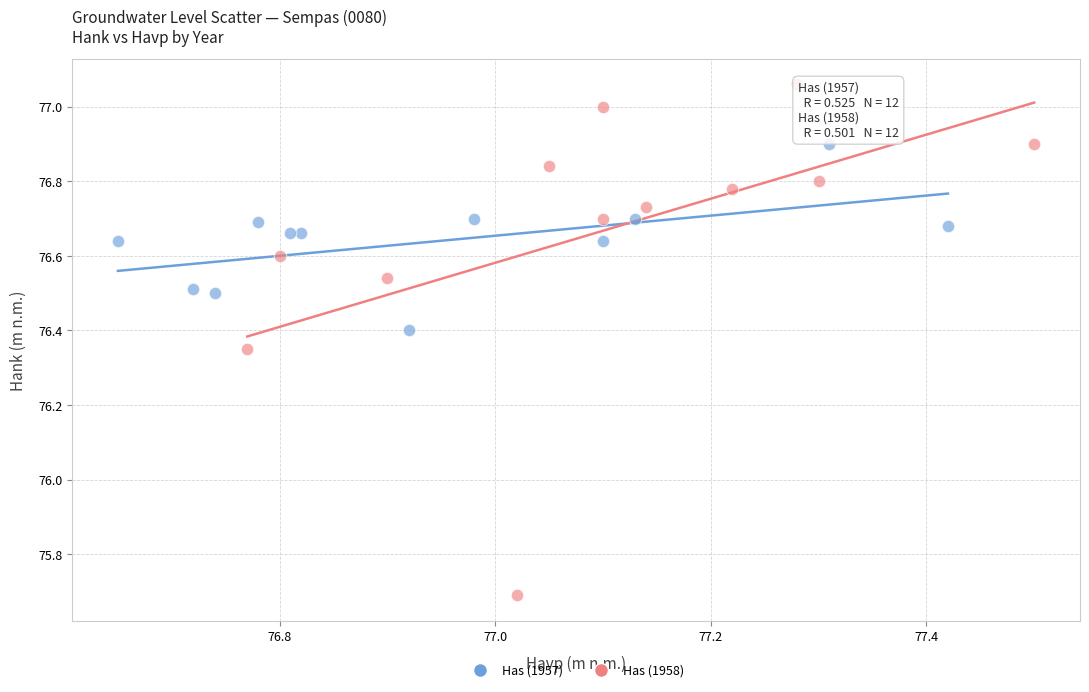

Which series has the largest Y range (max minus min)?

Has (1958)